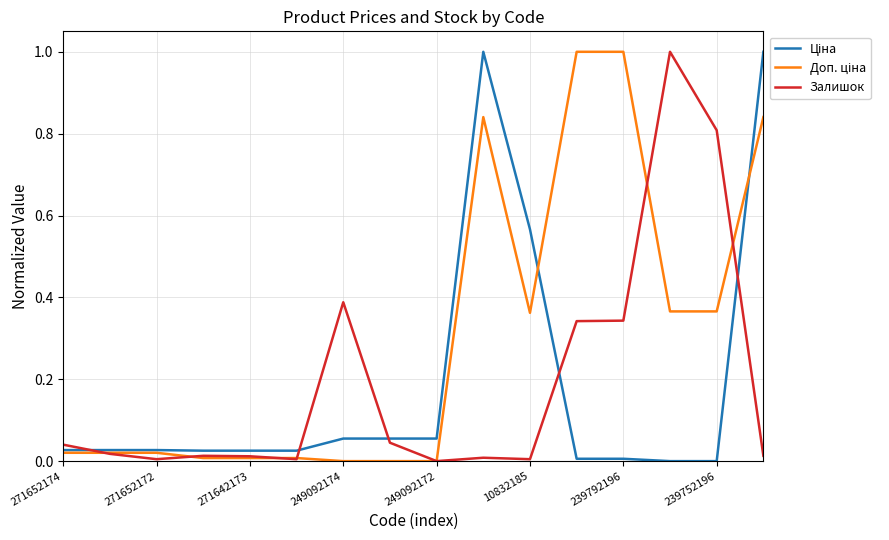

What is the maximum value shown in the chart?

1.0